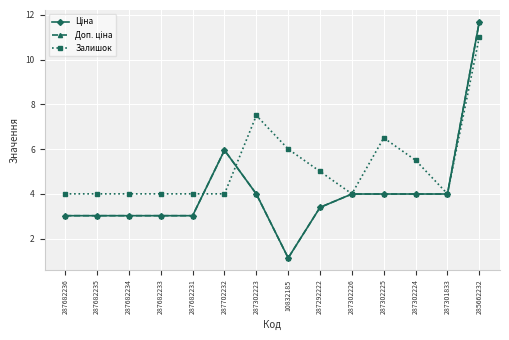

Does the chart have visible grid lines?

Yes